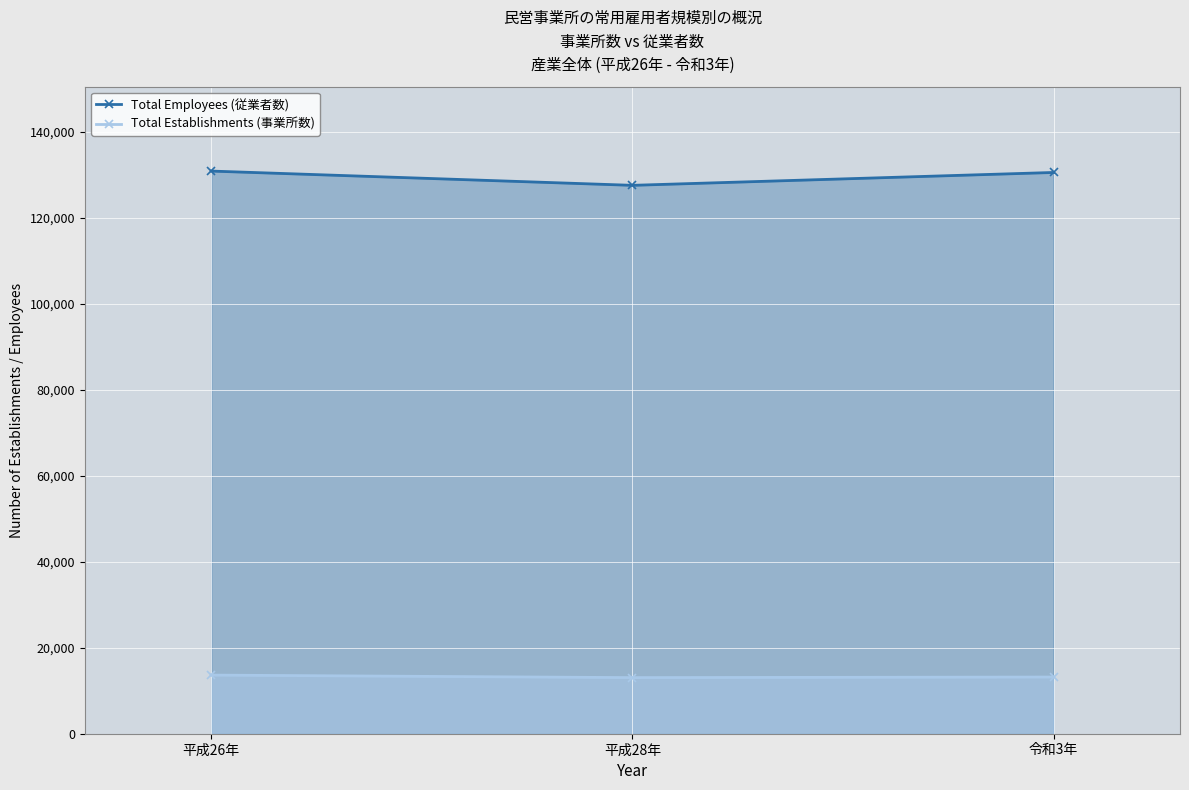

What is the difference between the second highest and minimum values in the Total Establishments (事業所数) series?

136